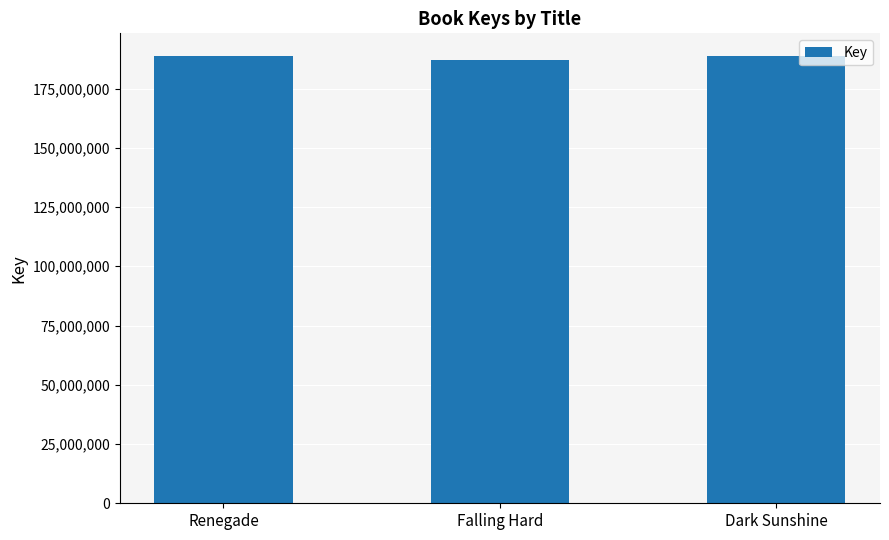

What is the difference between the maximum and minimum values?

1786210